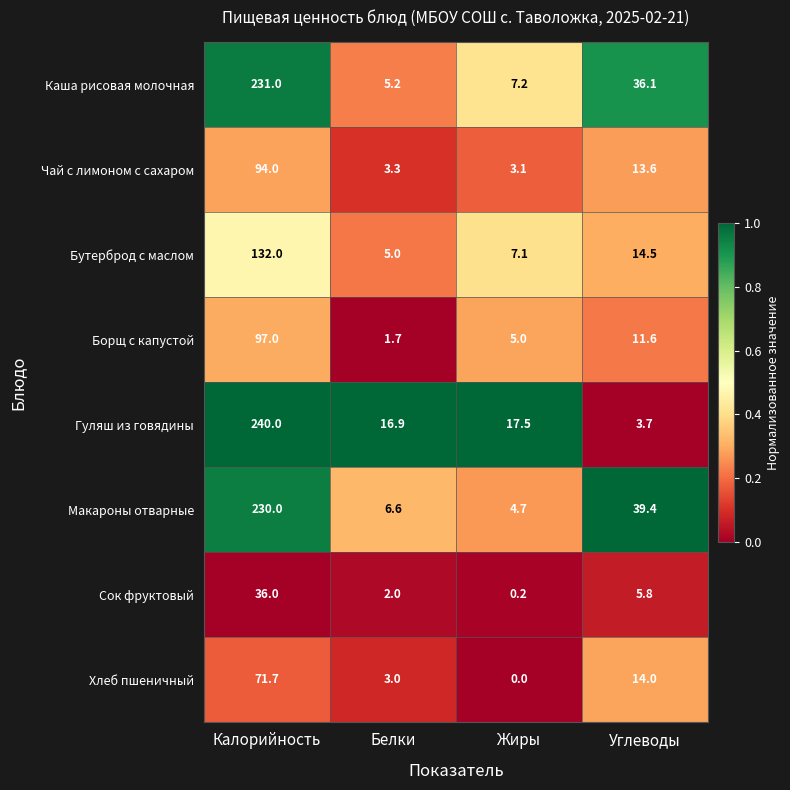

Rank the series at Углеводы from lowest to highest value.

Гуляш из говядины, Сок фруктовый, Борщ с капустой, Чай с лимоном с сахаром, Хлеб пшеничный, Бутерброд с маслом, Каша рисовая молочная, Макароны отварные